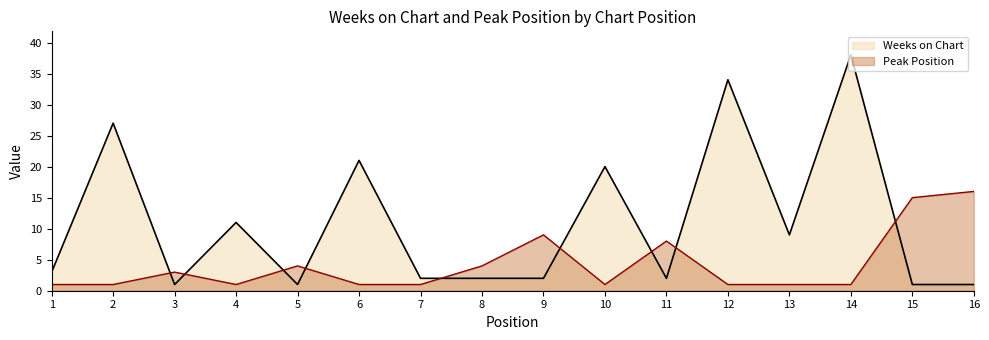

Reading left to right, what are all the values shown in this chart?

Weeks on Chart: 3	27	1	11	1	21	2	2	2	20	2	34	9	38	1	1
Peak Position: 1	1	3	1	4	1	1	4	9	1	8	1	1	1	15	16